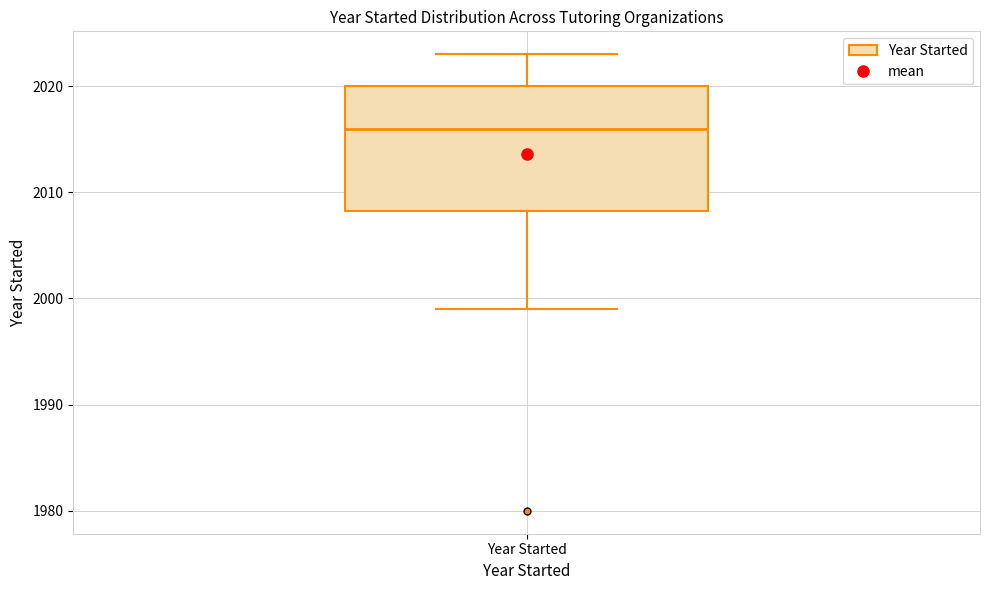

Read this box plot against the y-axis: the position of the median line, the range covered by the box, and the ends of both whiskers. The values are not printed on the chart, so give them approximately, as read against the axis.

median 2016, box 2008 to 2020, whiskers 1999 to 2023